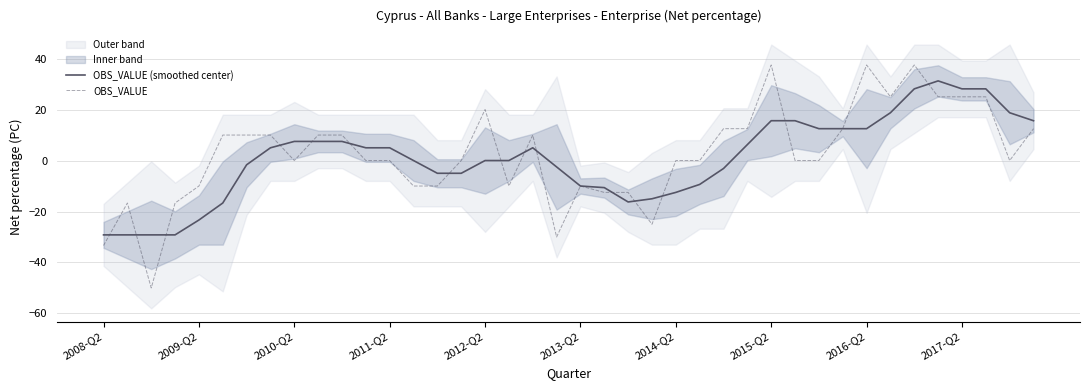

The value of OBS_VALUE (smoothed center) at 2012-Q2 is 0.0. True or false?

True